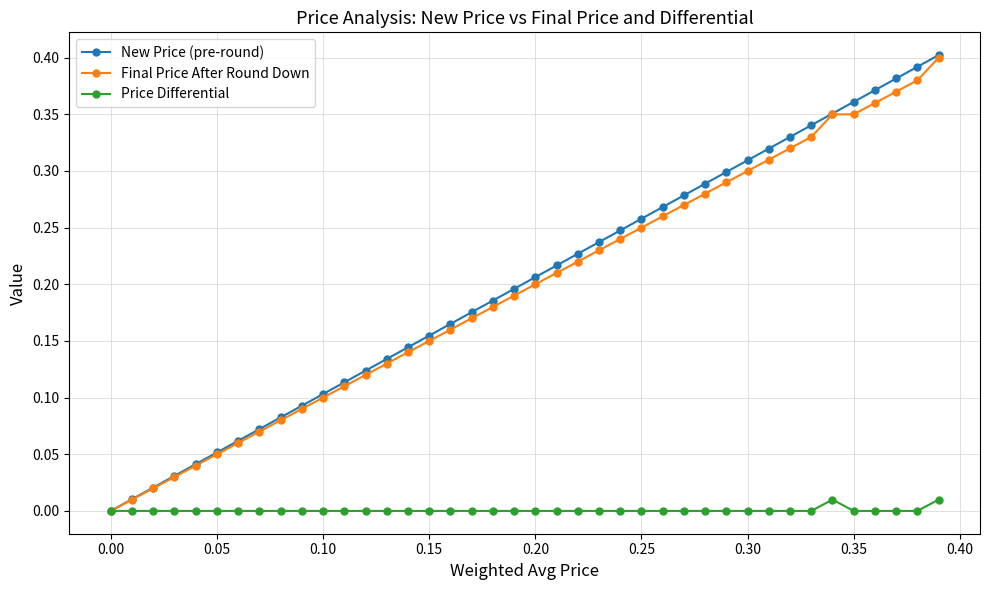

True or false: Final Price After Round Down has more than 2 points higher than both neighbors.

False